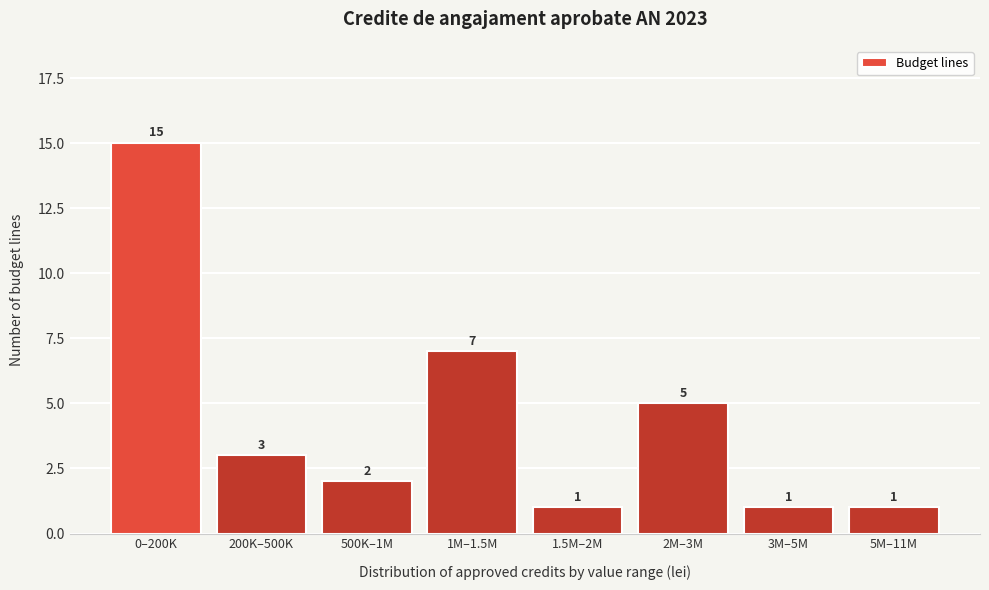

Reading left to right, what are all the values shown in this chart?

0–200K=15	200K–500K=3	500K–1M=2	1M–1.5M=7	1.5M–2M=1	2M–3M=5	3M–5M=1	5M–11M=1